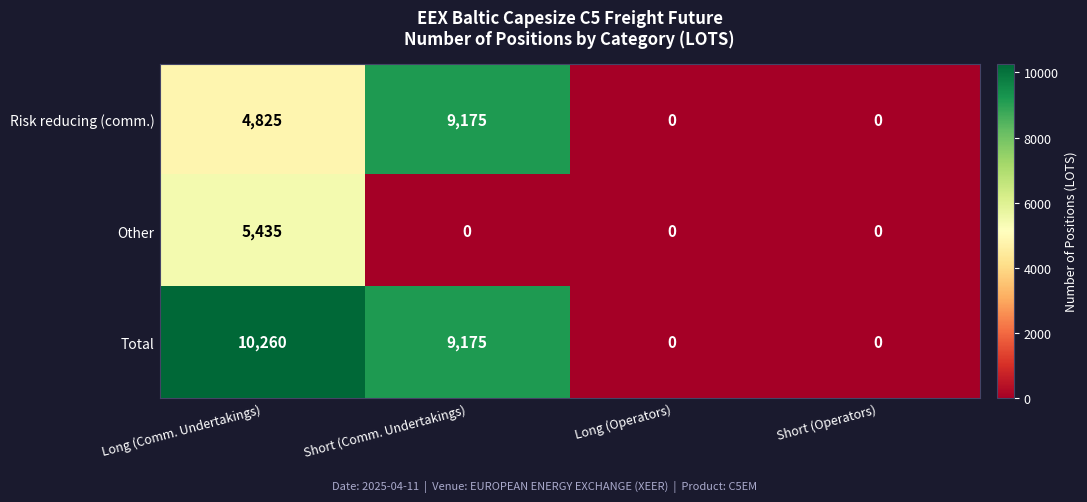

Rank the series at Long (Comm. Undertakings) from lowest to highest value.

Risk reducing (comm.), Other, Total